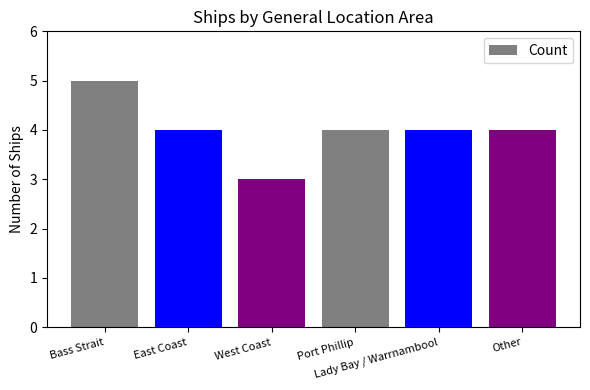

True or false: the data shows 4 at East Coast.

True